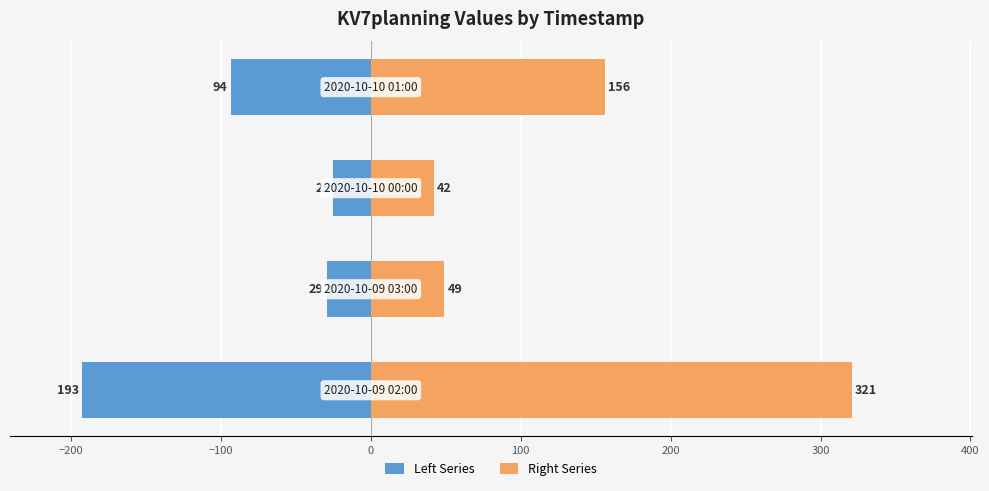

Are the bars grouped side by side (vs. stacked)?

Yes